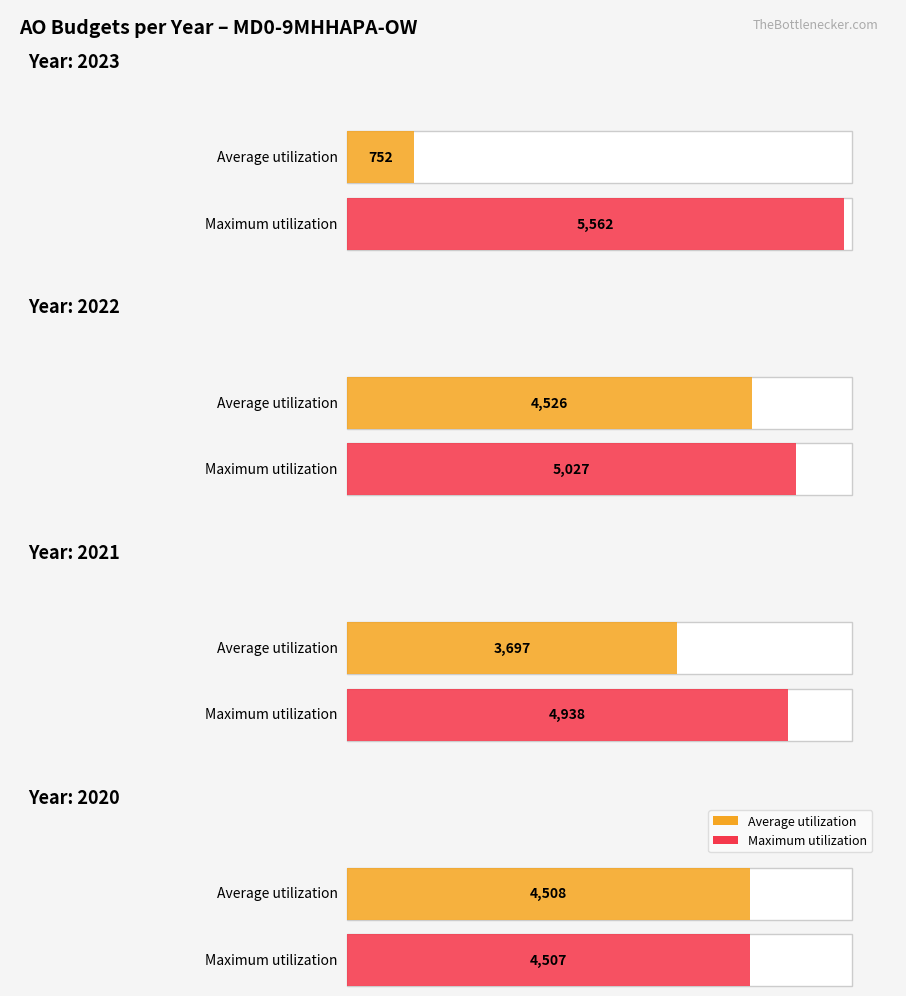

Are the bars grouped side by side (vs. stacked)?

No